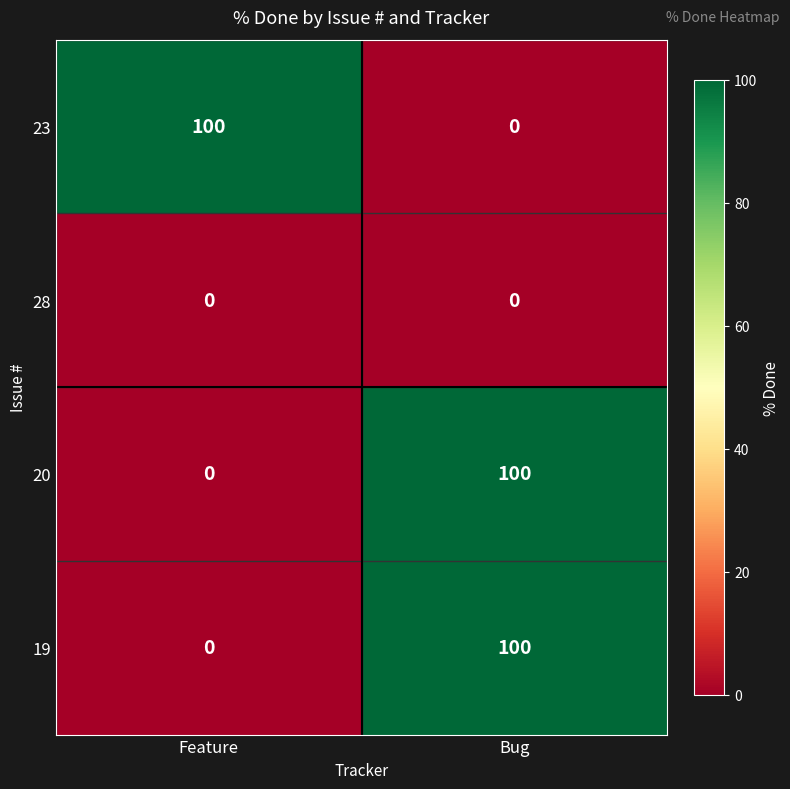

True or false: 20 has a value of 100 at Bug.

True